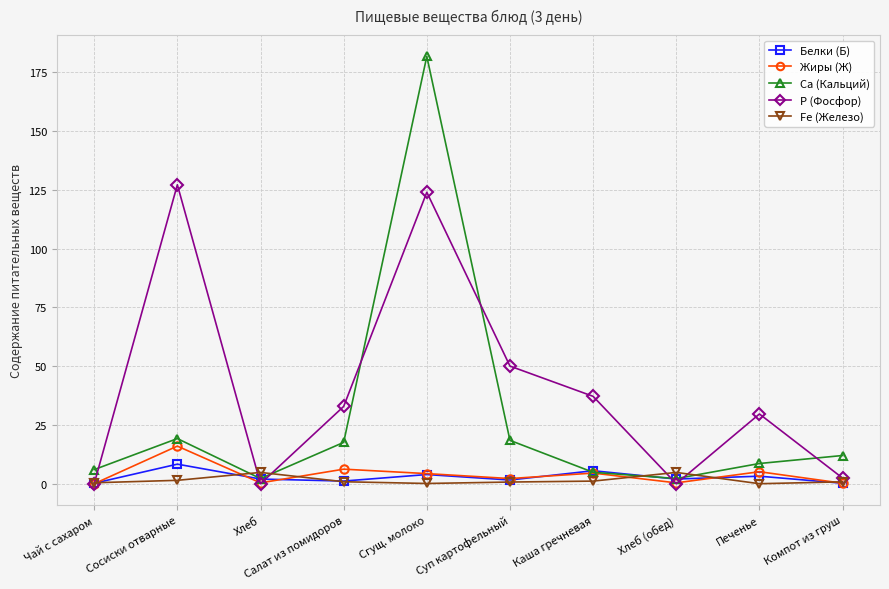

At which category does Белки (Б) reach its first local peak?

Сосиски отварные